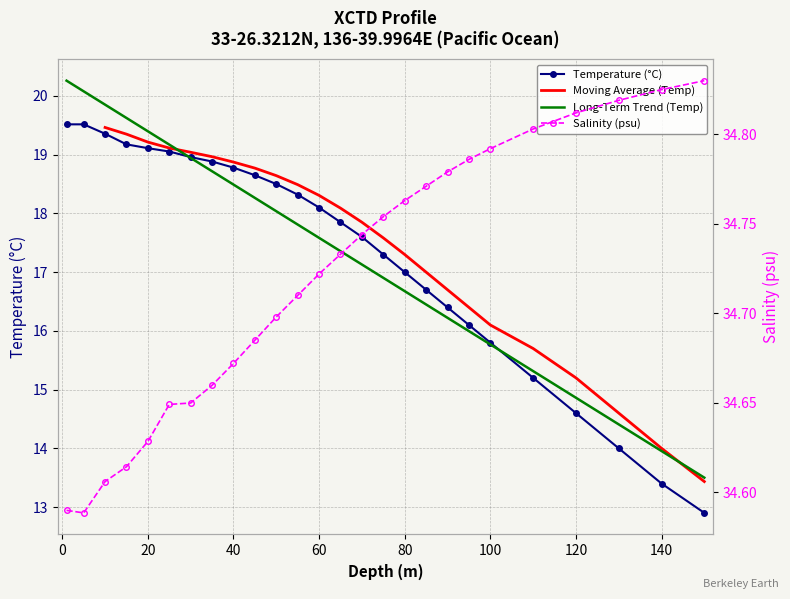

What is the difference between the second highest and minimum values in the depth series?

6.6